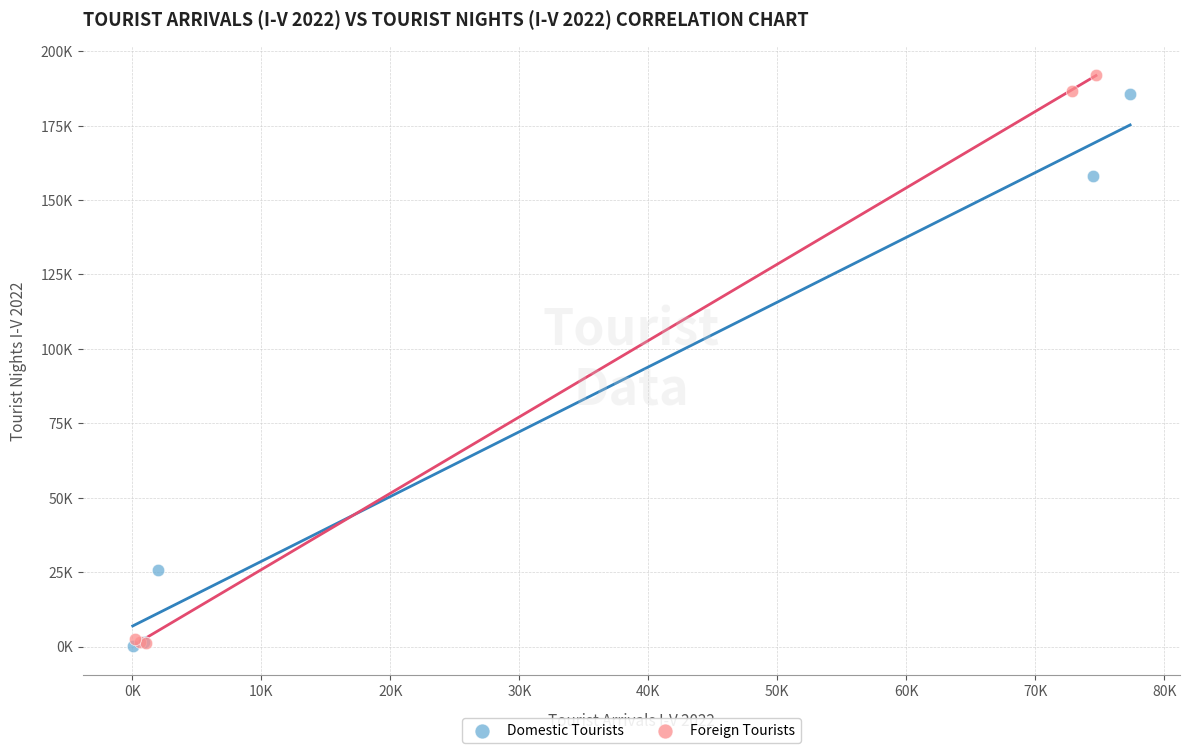

Which series reaches the maximum Y coordinate?

Foreign Tourists